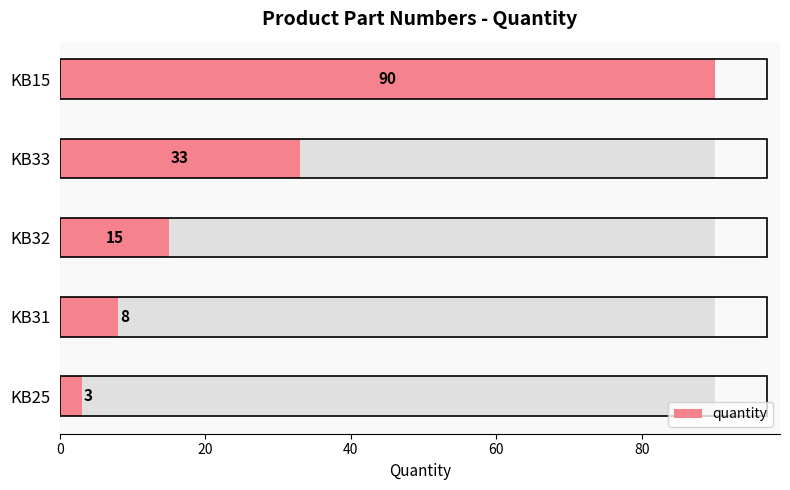

How many categories are shown in the chart?

5